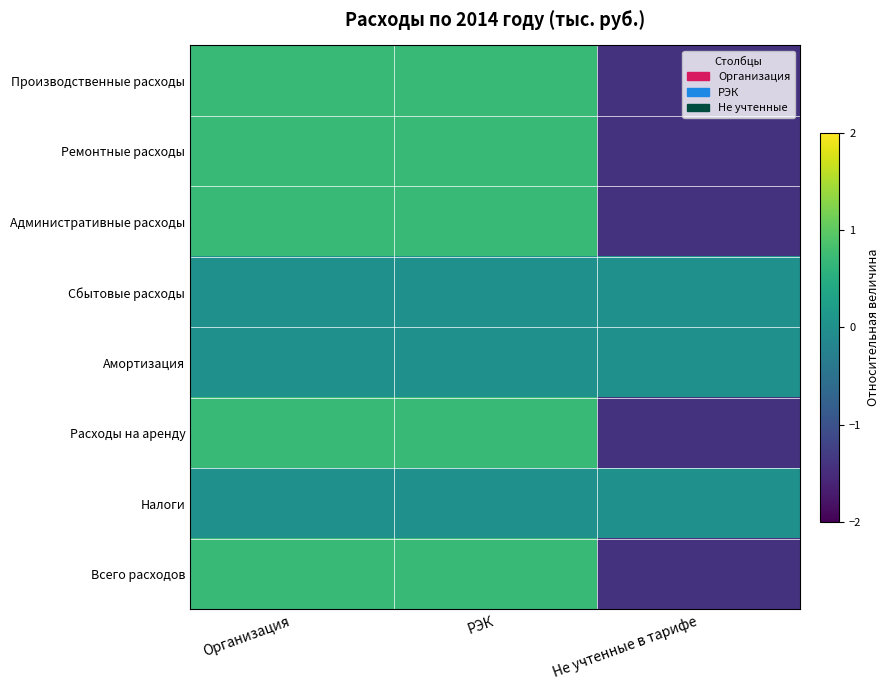

What is the maximum value shown in the chart?

0.7